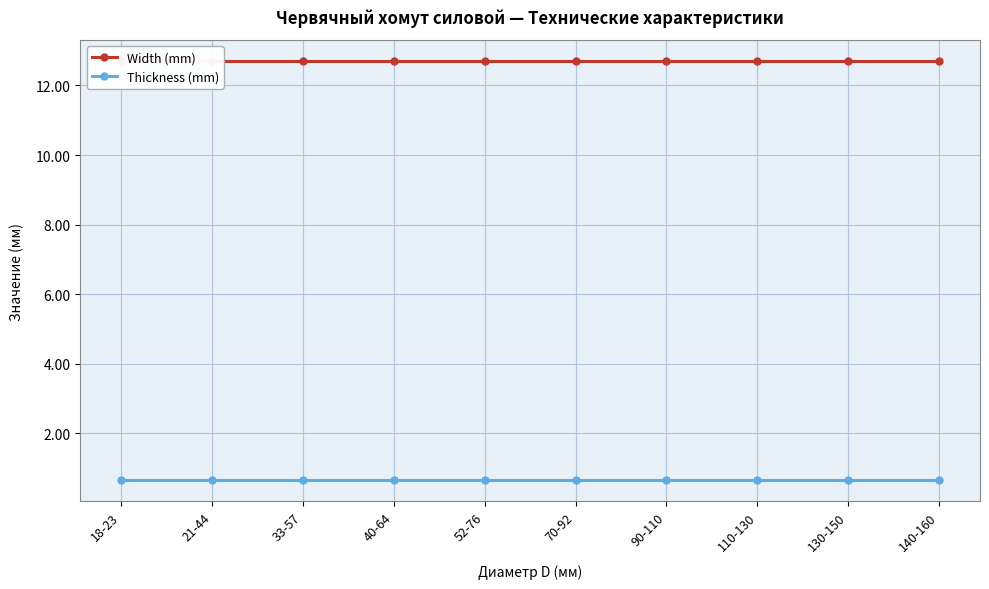

How many categories are shown in the chart?

10